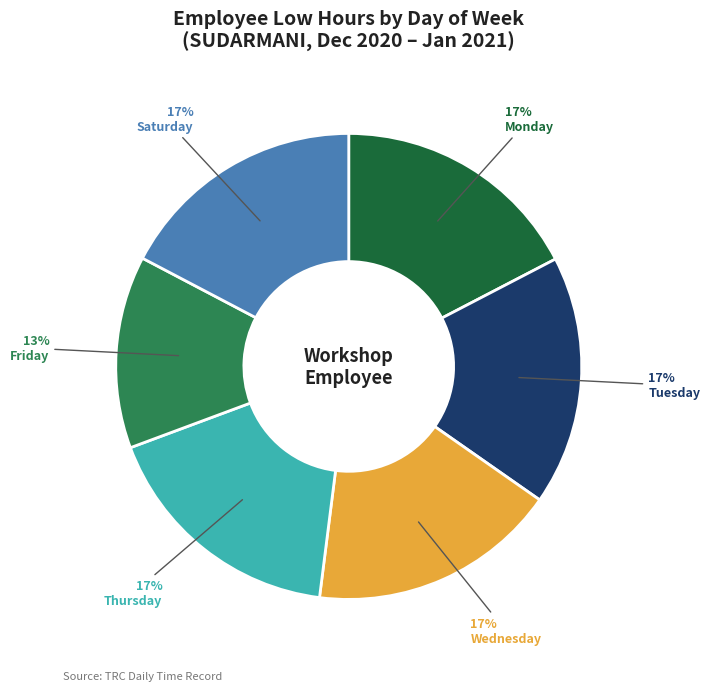

What is the smallest slice in the pie chart?

Friday